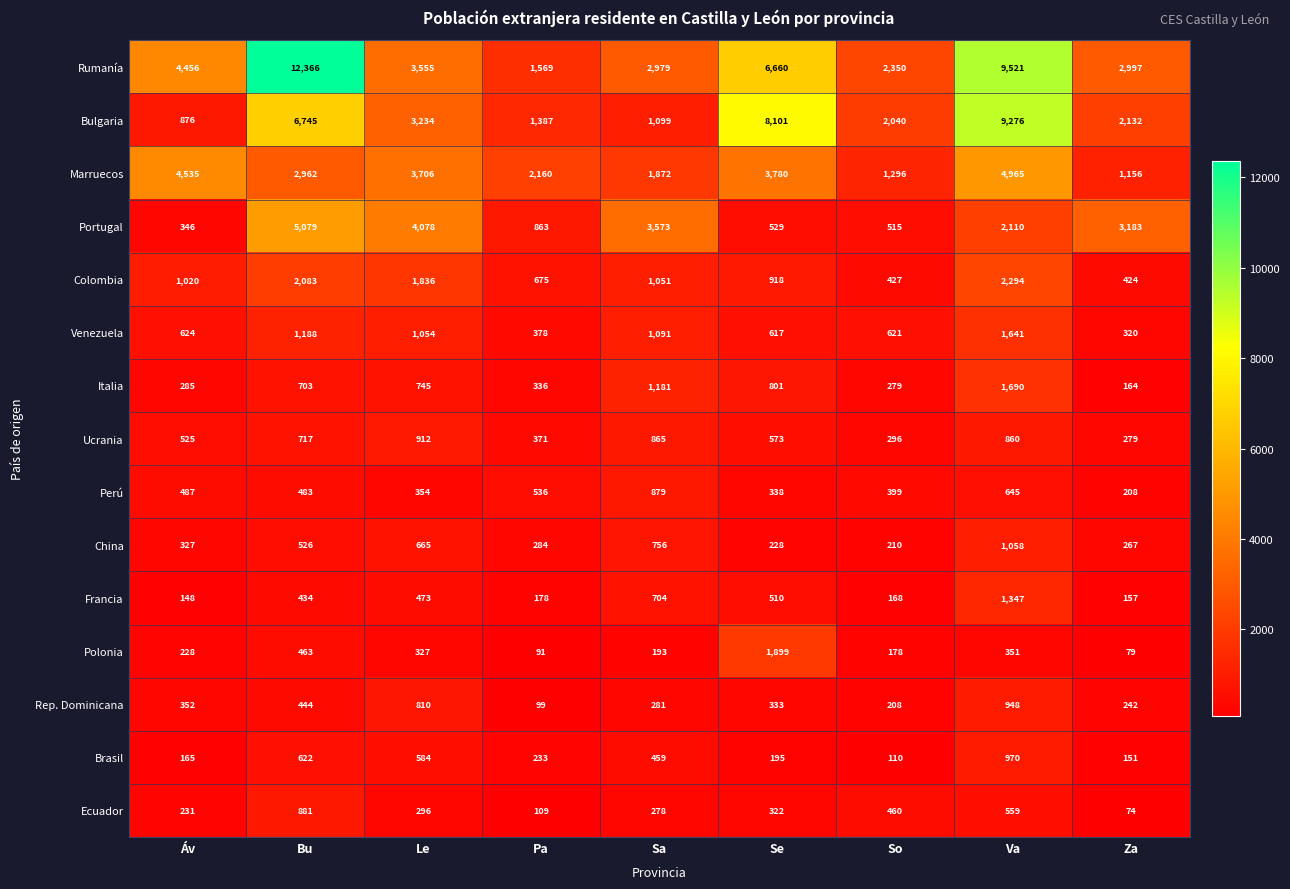

Is it true that Portugal equals 515 at So?

True